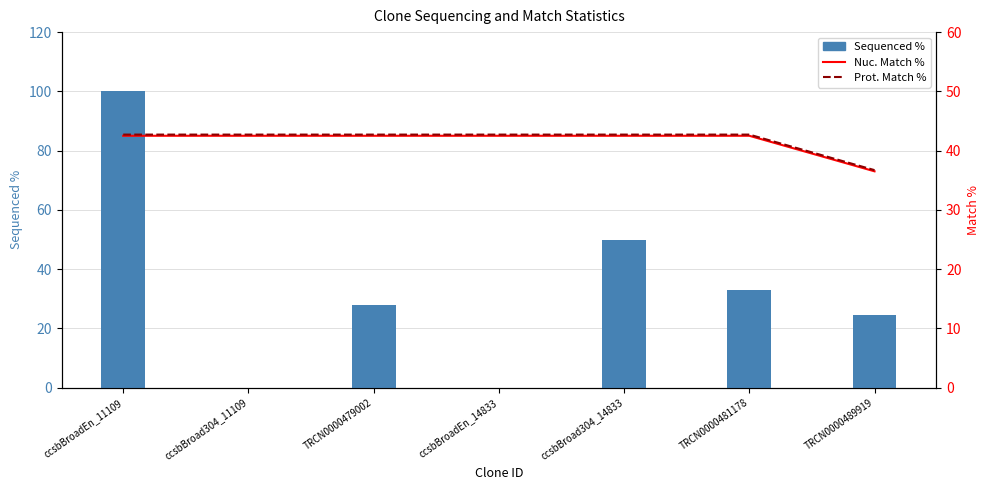

Reading left to right, extract all data points from this chart.

Sequenced %: 100.0	0.0	27.7	0.0	49.9	32.8	24.5
Nuc. Match %: 42.5	42.5	42.5	42.5	42.5	42.5	36.5
Prot. Match %: 42.7	42.7	42.7	42.7	42.7	42.7	36.7